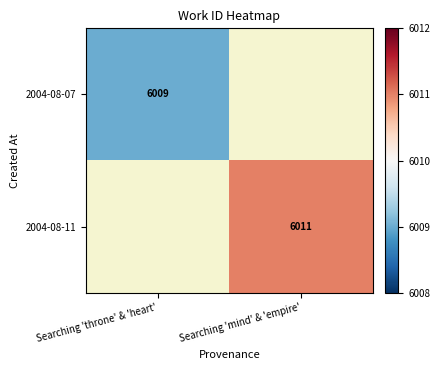

Is it true that 2004-08-07 equals 9735 at Searching 'throne' & 'heart'?

False